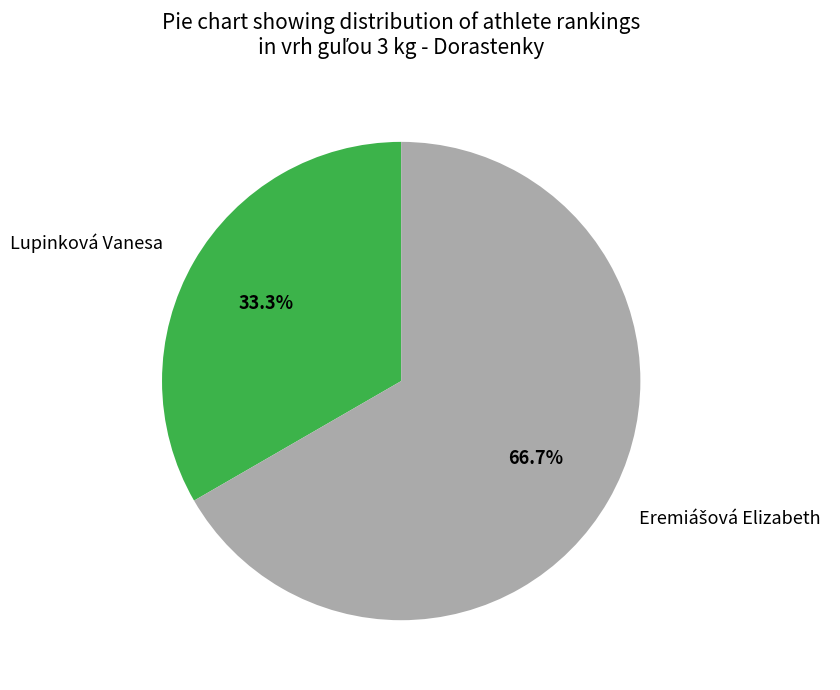

Does any single category account for the majority?

Yes